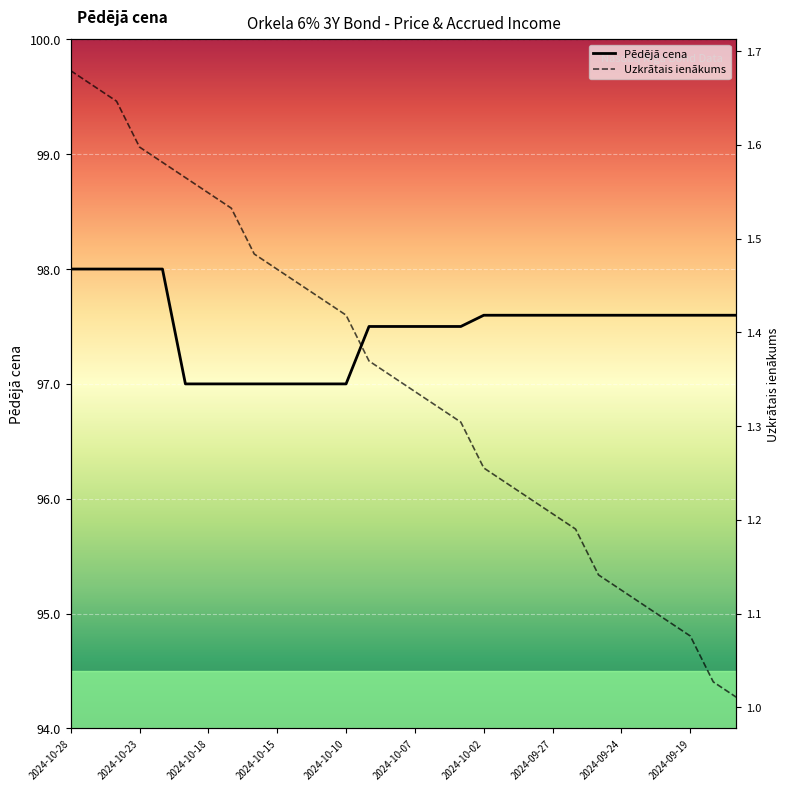

What is the value of the Uzkrātais ienākums point at the 16th from the left?

1.3